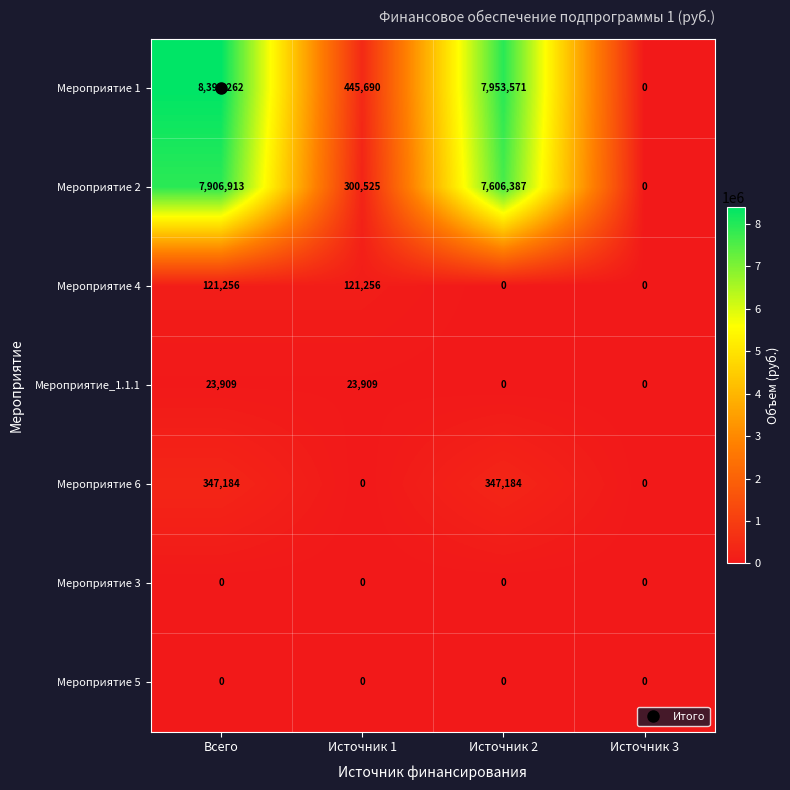

Which label corresponds to the largest value in the chart?

Всего